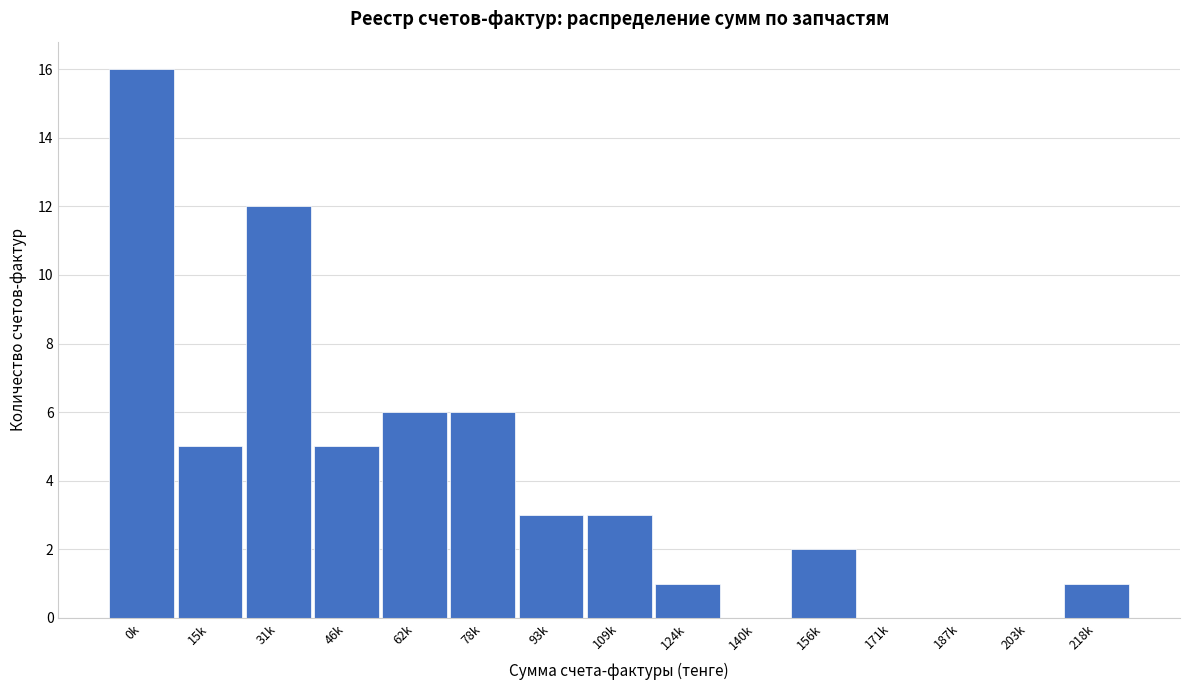

Reading left to right, what are all the values shown in this chart?

0k=16	15k=5	31k=12	46k=5	62k=6	78k=6	93k=3	109k=3	124k=1	140k=0	156k=2	171k=0	187k=0	203k=0	218k=1